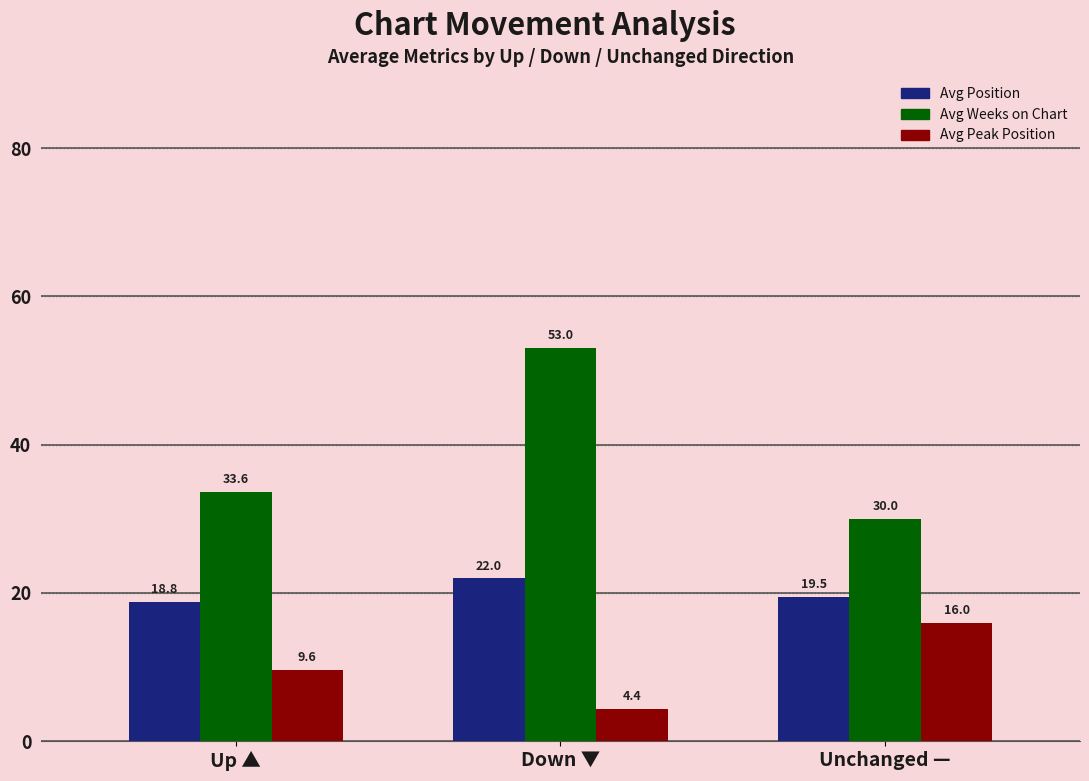

What are all the series names shown in the legend?

Avg Position, Avg Weeks on Chart, Avg Peak Position